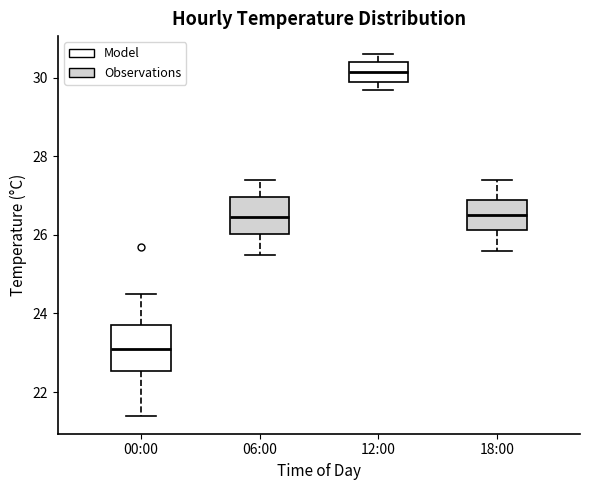

Which box is the tallest, from its lower edge to its upper edge?

00:00